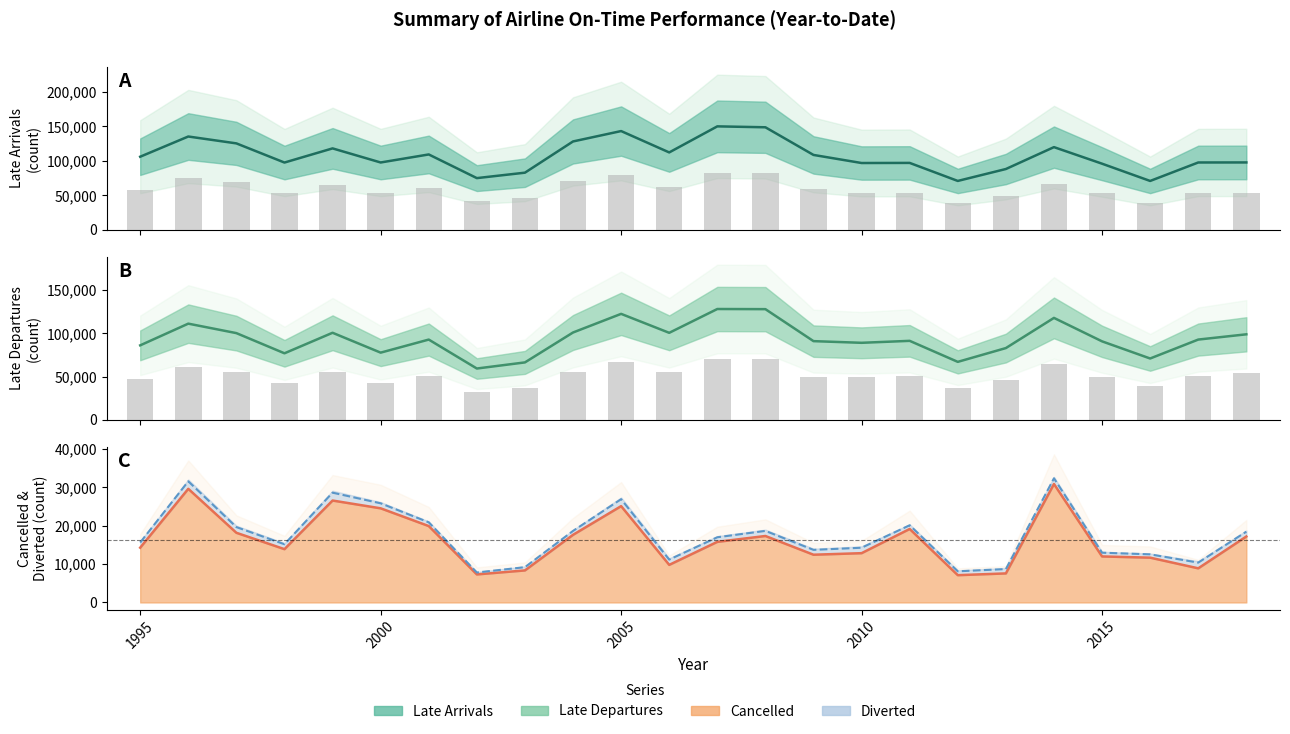

What is the maximum value shown in the chart?

128259.0